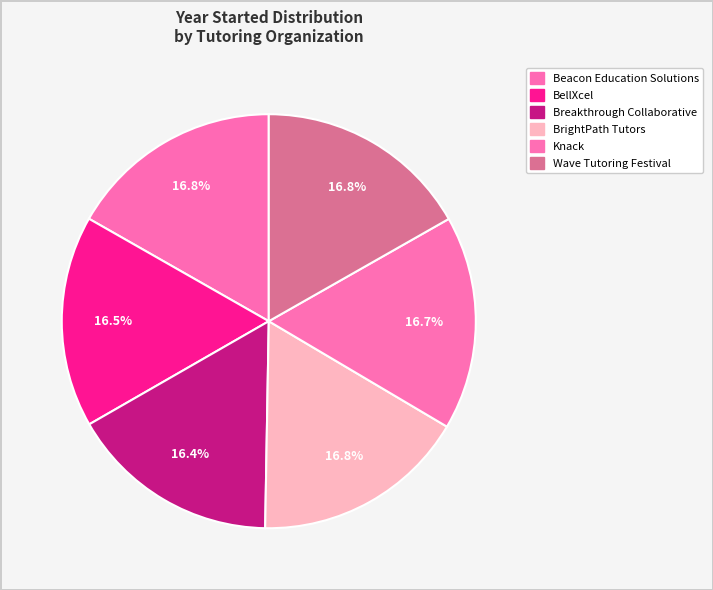

Do Beacon Education Solutions and Knack together represent more than half of the pie?

No